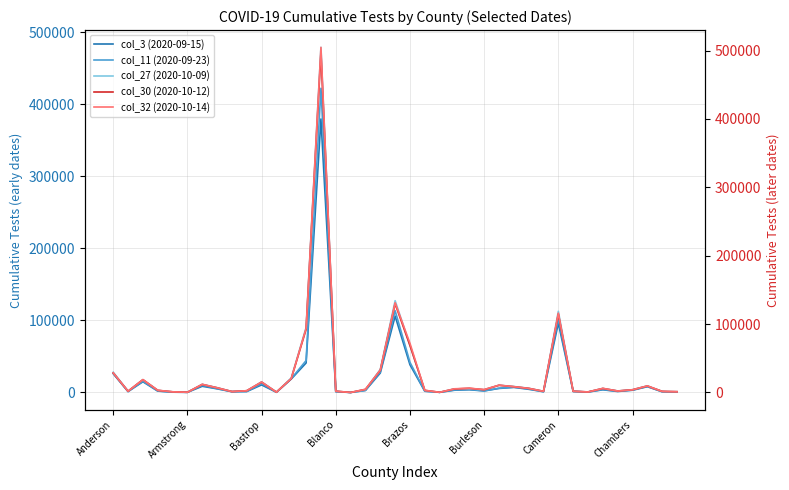

What is the approximate value of col_30 (2020-10-12) at 8?

1302